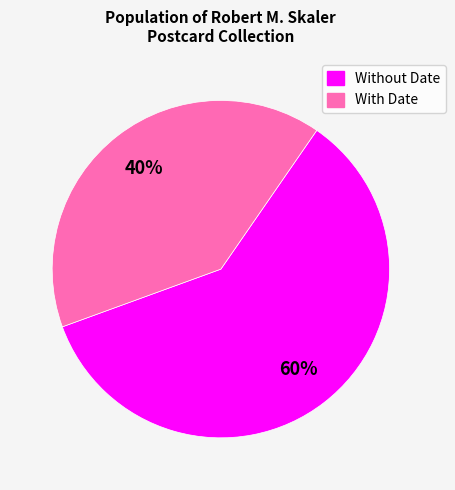

Is there any slice that represents more than half of the pie?

Yes